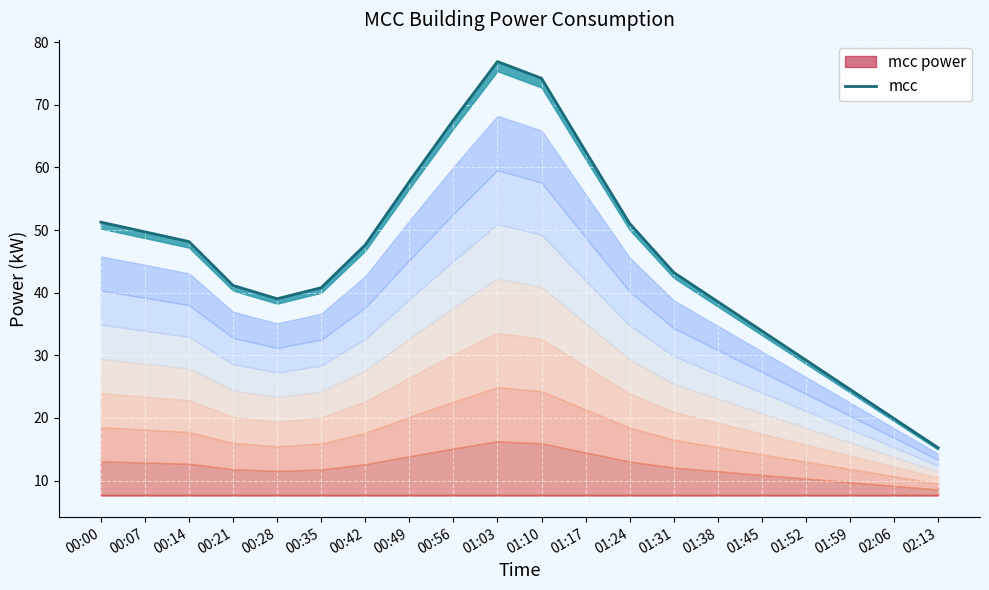

Reading left to right, what are all the values shown in this chart?

00:00=51.3	00:07=49.7	00:14=48.2	00:21=41.1	00:28=39.0	00:35=40.8	00:42=47.6	00:49=57.7	00:56=67.5	01:03=76.9	01:10=74.2	01:17=62.6	01:24=51.0	01:31=43.2	01:38=38.6	01:45=33.9	01:52=29.2	01:59=24.6	02:06=19.9	02:13=15.2